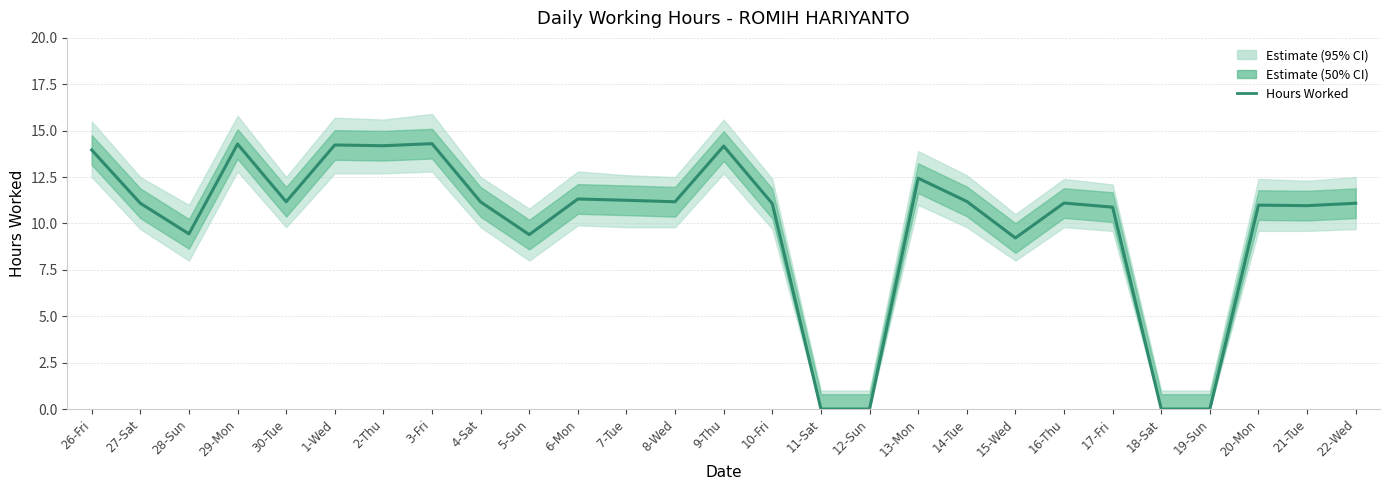

True or false: the data shows 12.4 at 13-Mon.

True